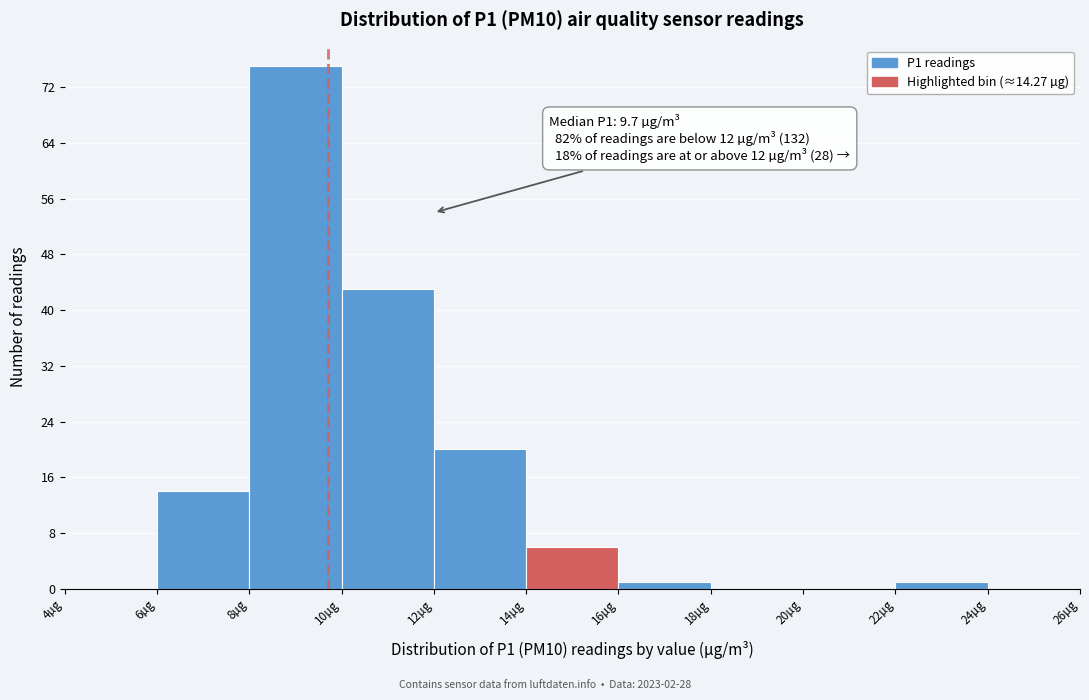

Which range on the x-axis has the tallest bar?

8 to 10